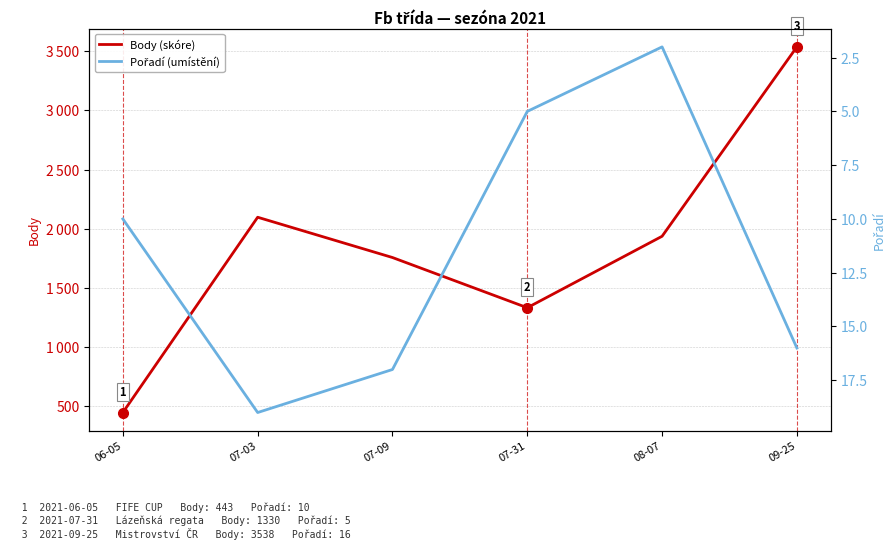

The value of Pořadí (umístění) at 07-31 is 5. True or false?

True